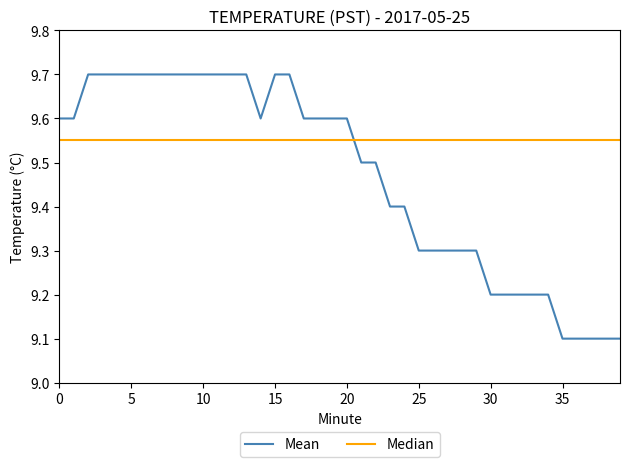

Reading right to left, list all the values displayed in this chart.

39=9.1	38=9.1	37=9.1	36=9.1	35=9.1	34=9.2	33=9.2	32=9.2	31=9.2	30=9.2	29=9.3	28=9.3	27=9.3	26=9.3	25=9.3	24=9.4	23=9.4	22=9.5	21=9.5	20=9.6	19=9.6	18=9.6	17=9.6	16=9.7	15=9.7	14=9.6	13=9.7	12=9.7	11=9.7	10=9.7	9=9.7	8=9.7	7=9.7	6=9.7	5=9.7	4=9.7	3=9.7	2=9.7	1=9.6	0=9.6